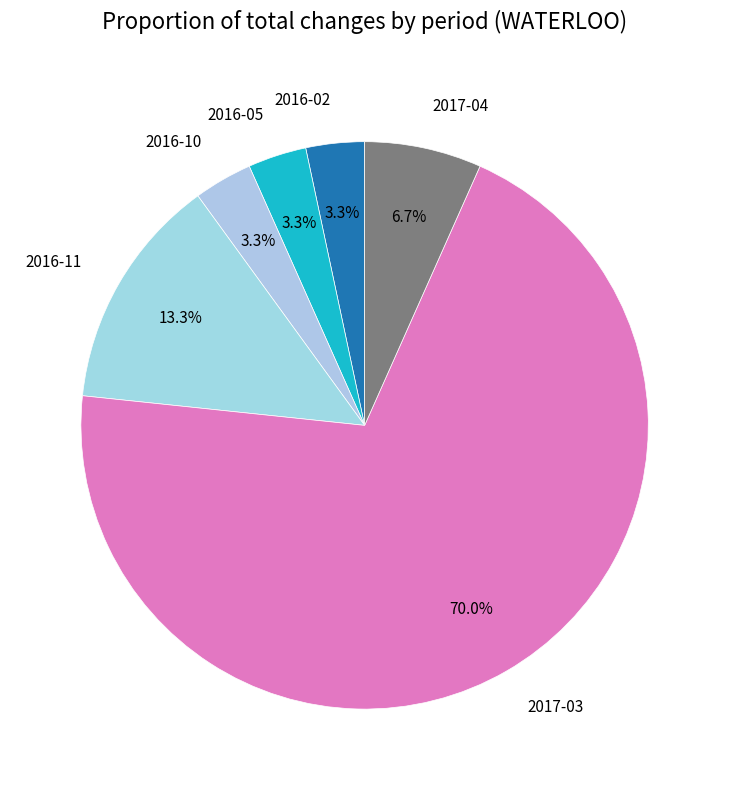

Does 2017-03 account for over 50% of the chart?

Yes